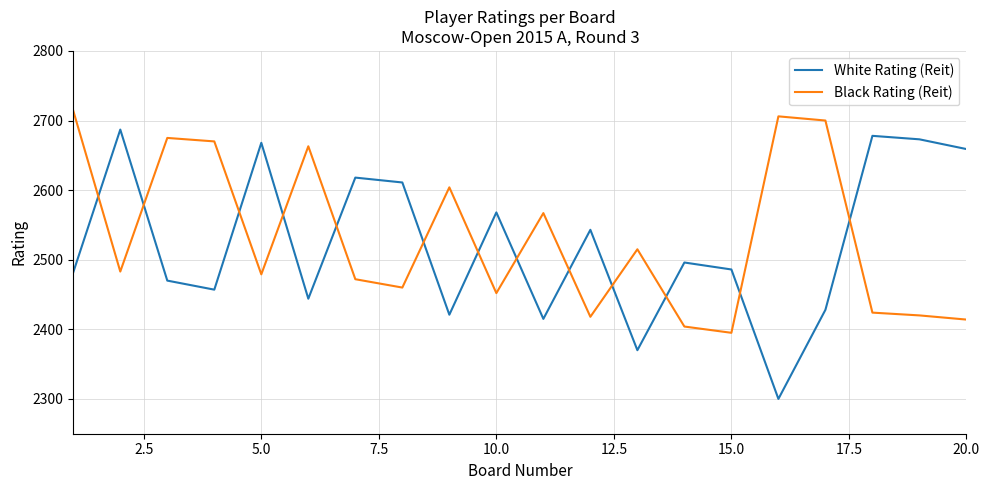

What is the difference between the maximum and minimum values in the White Rating (Reit) series?

387